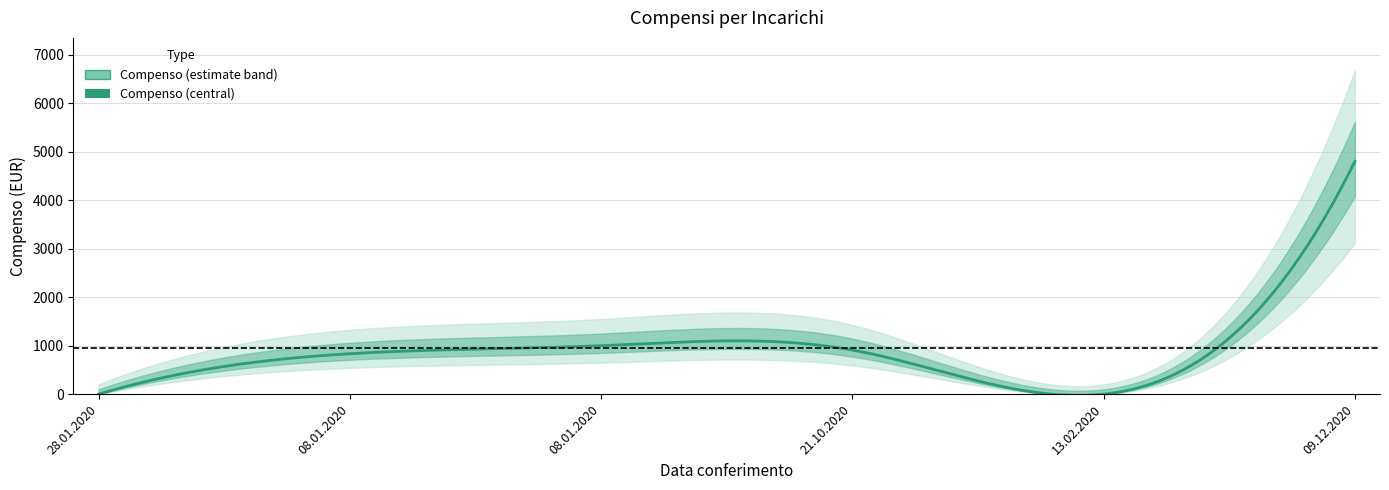

Rank the categories by value from lowest to highest.

28.01.2020, 13.02.2020, 08.01.2020, 21.10.2020, 08.01.2020, 09.12.2020